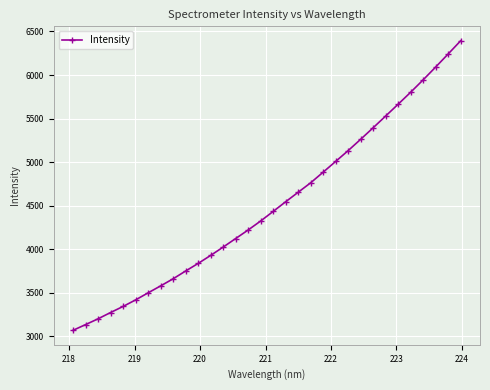

What is the greatest value displayed?

6392.8